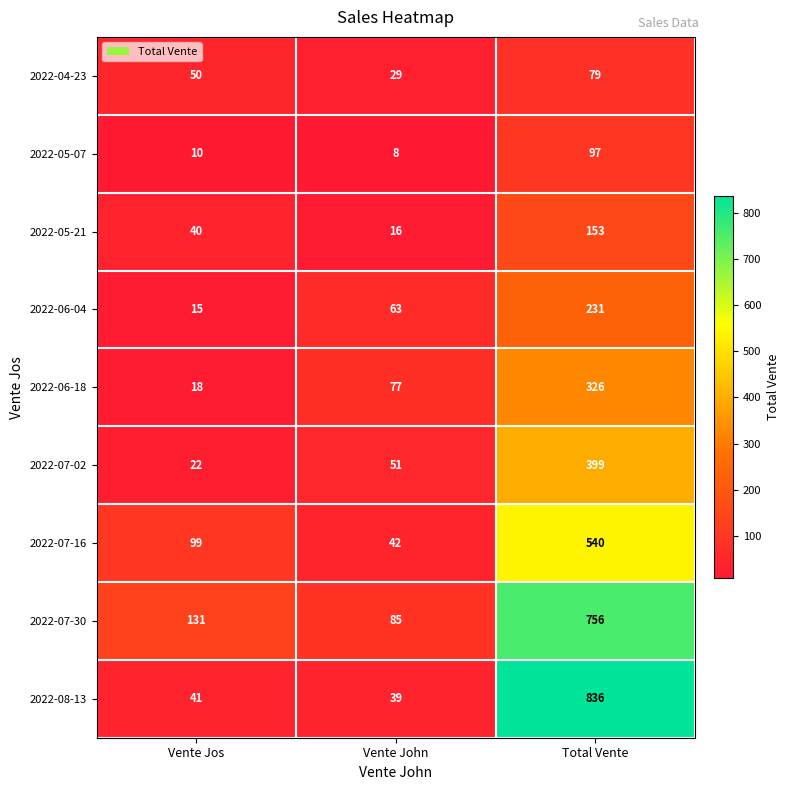

At how many categories does at least one series exceed 526?

1